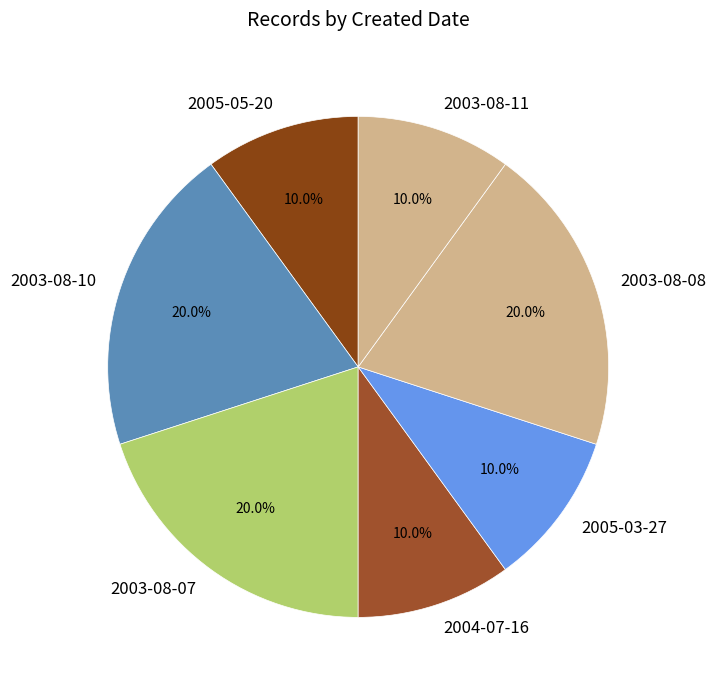

To the nearest percent, what percentage of the pie is 2003-08-10?

20%